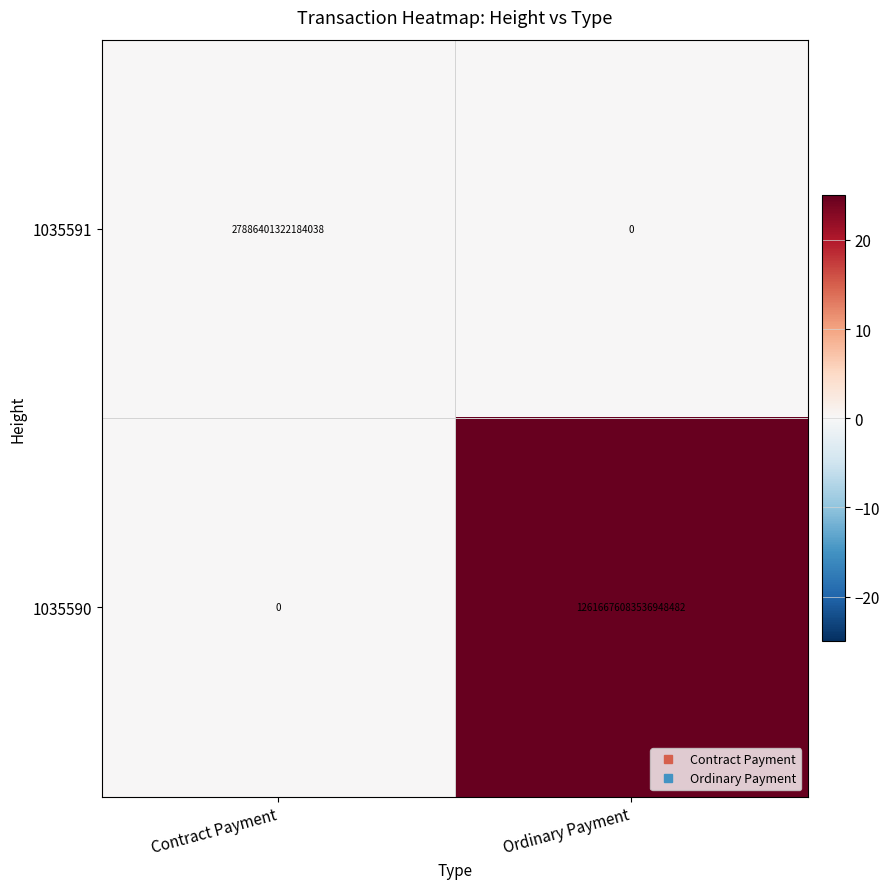

Which series has the largest range (max minus min)?

1035590